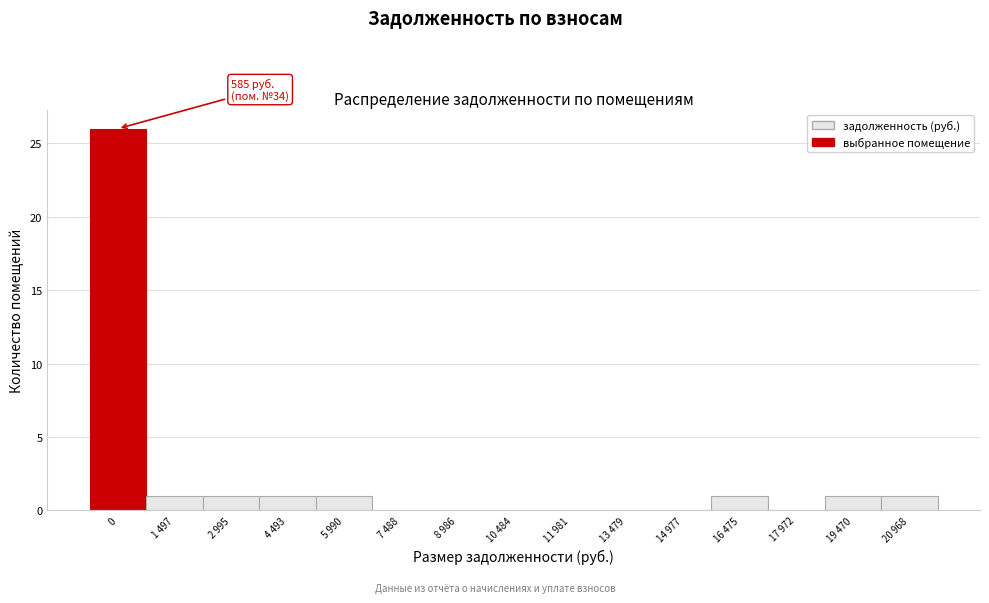

Reading left to right, extract all data points from this chart.

0=26	1 497=1	2 995=1	4 493=1	5 990=1	7 488=0	8 986=0	10 484=0	11 981=0	13 479=0	14 977=0	16 475=1	17 972=0	19 470=1	20 968=1